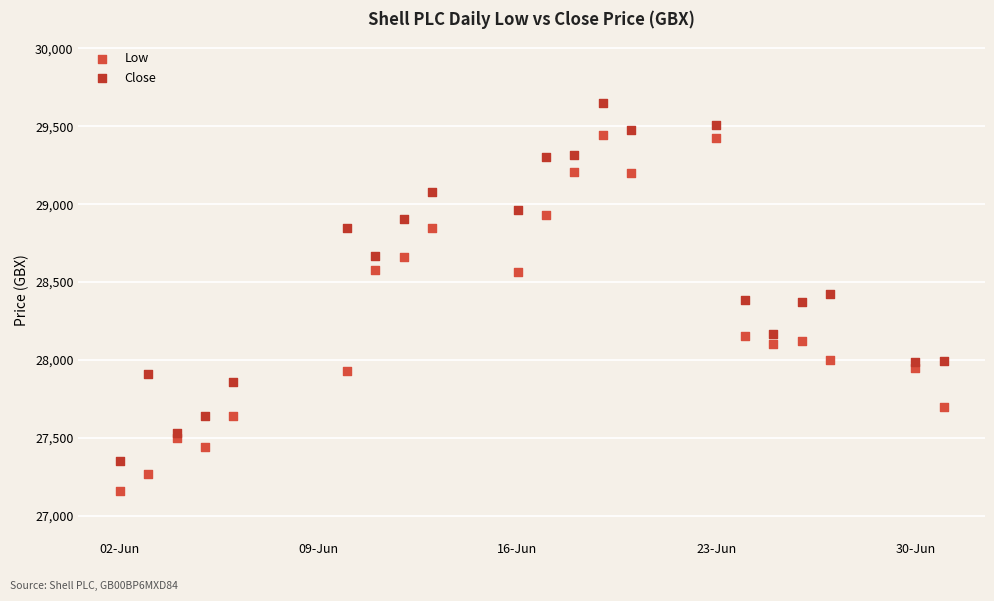

Across all data points, what is the range of Y values (max minus min)?

2492